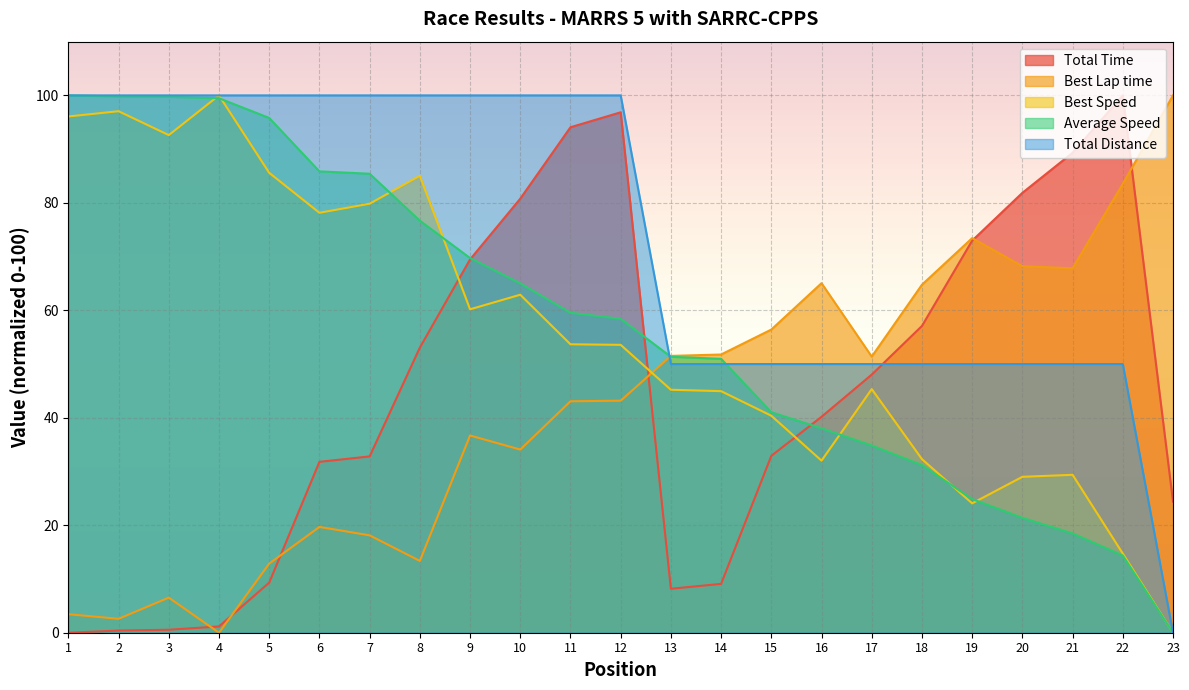

How many categories are shown in the chart?

23